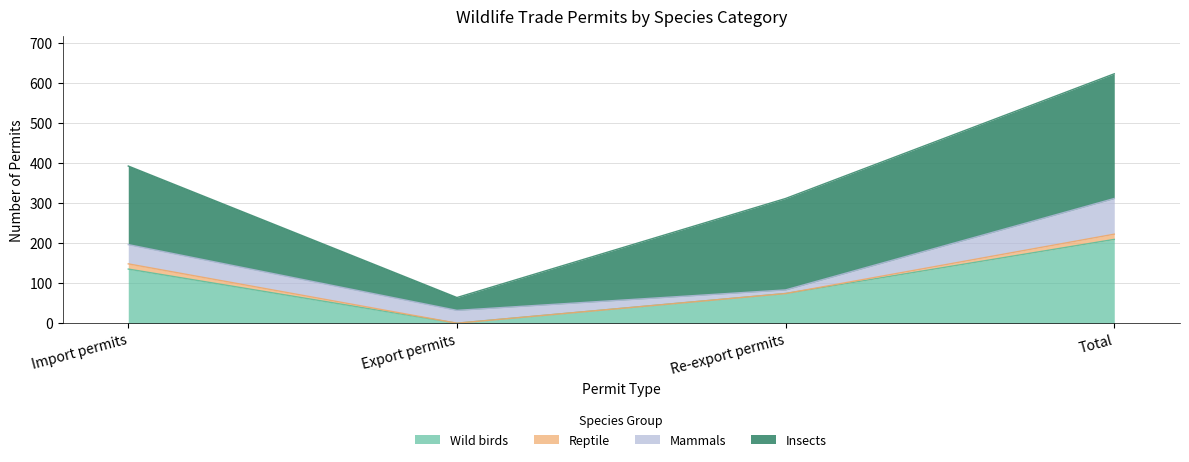

Rank the series by their average value, from lowest to highest.

Reptile, Mammals, Wild birds, Insects